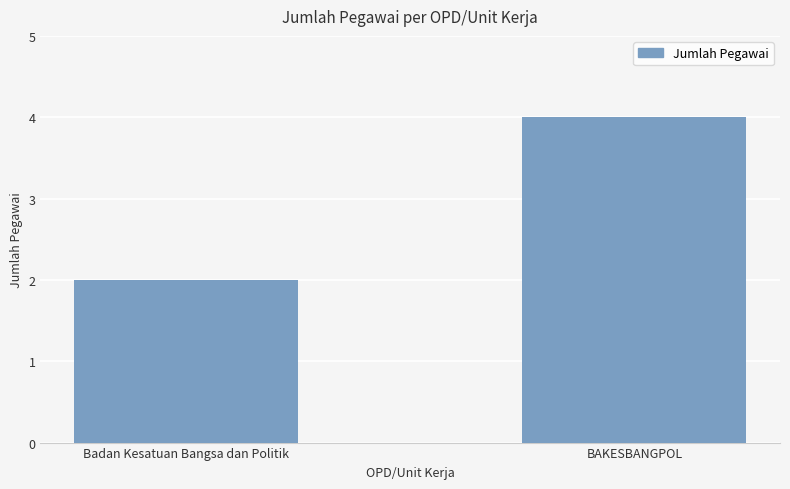

Reading right to left, what are all the values shown in this chart?

4	2